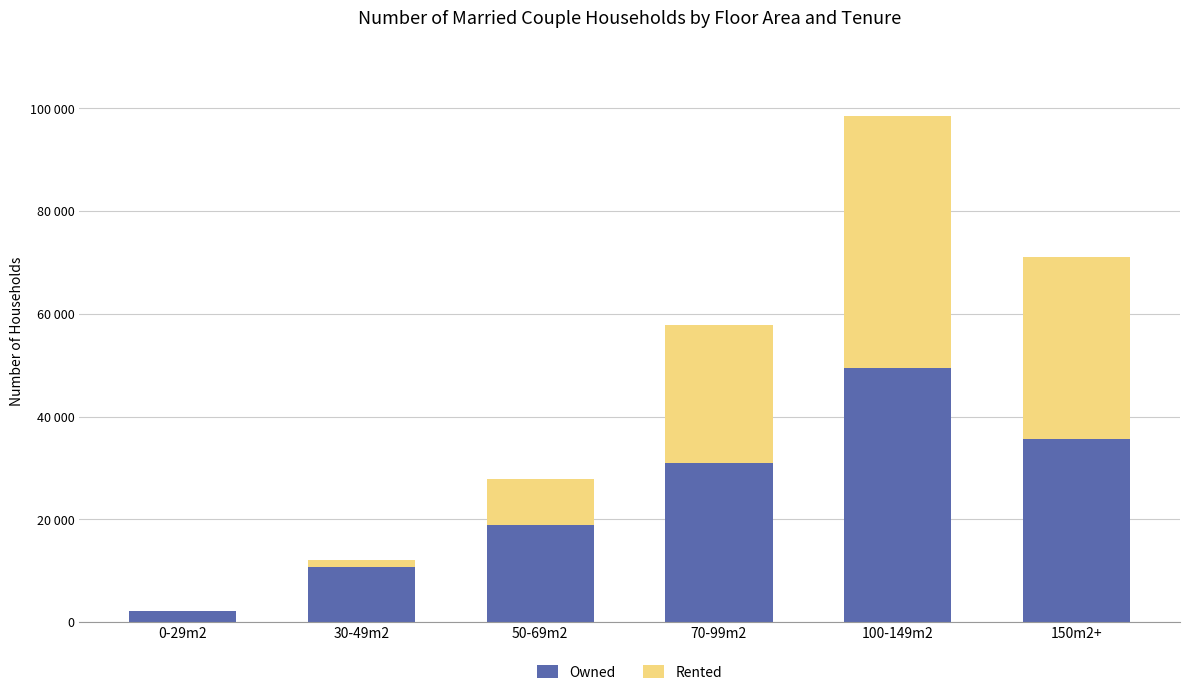

Rank the categories by Rented value from lowest to highest.

0-29m2, 30-49m2, 50-69m2, 70-99m2, 150m2+, 100-149m2